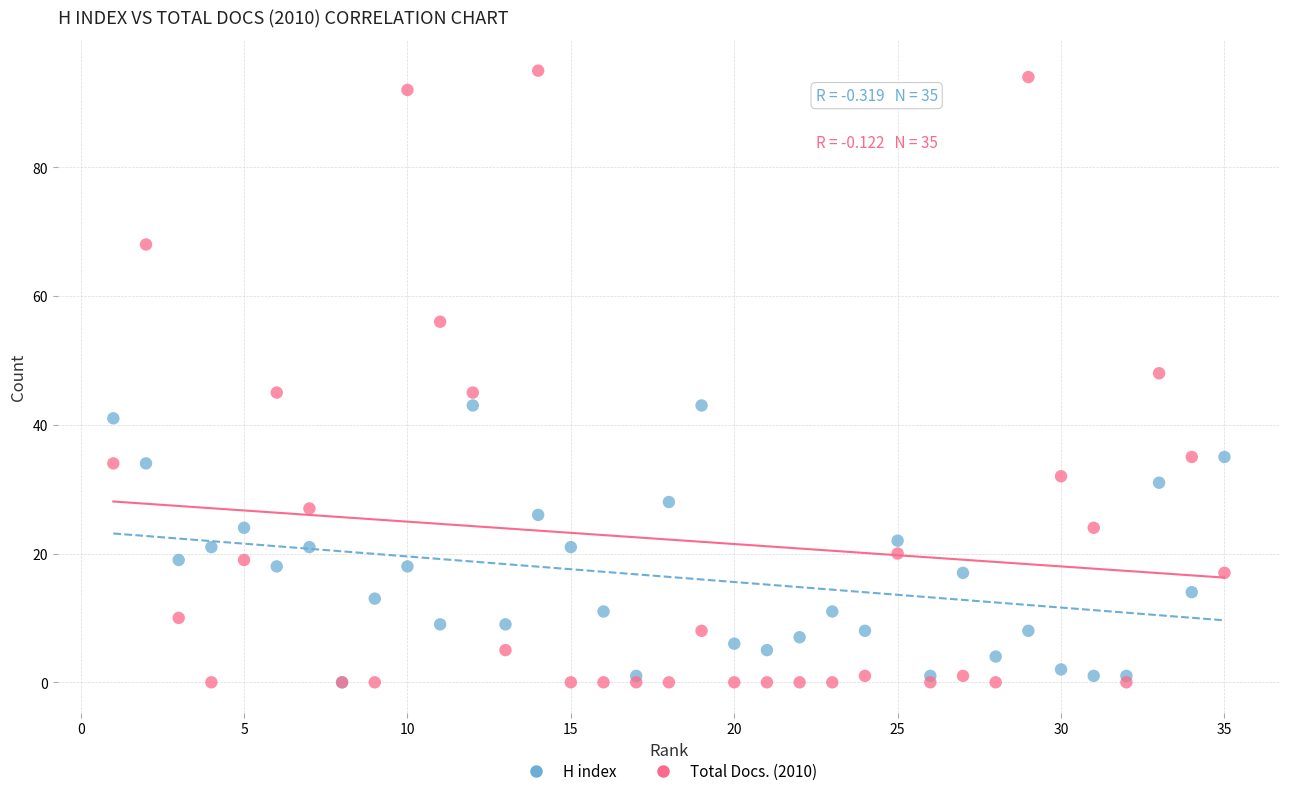

What are all the series names shown in the legend?

H index, Total Docs. (2010)